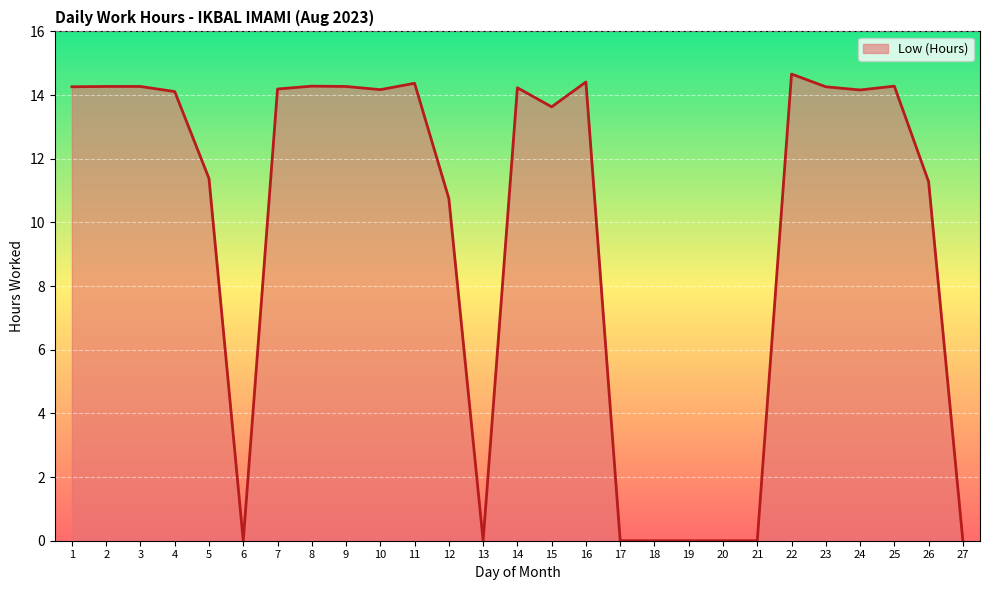

Is it true that the value at 7 is 14.2?

True